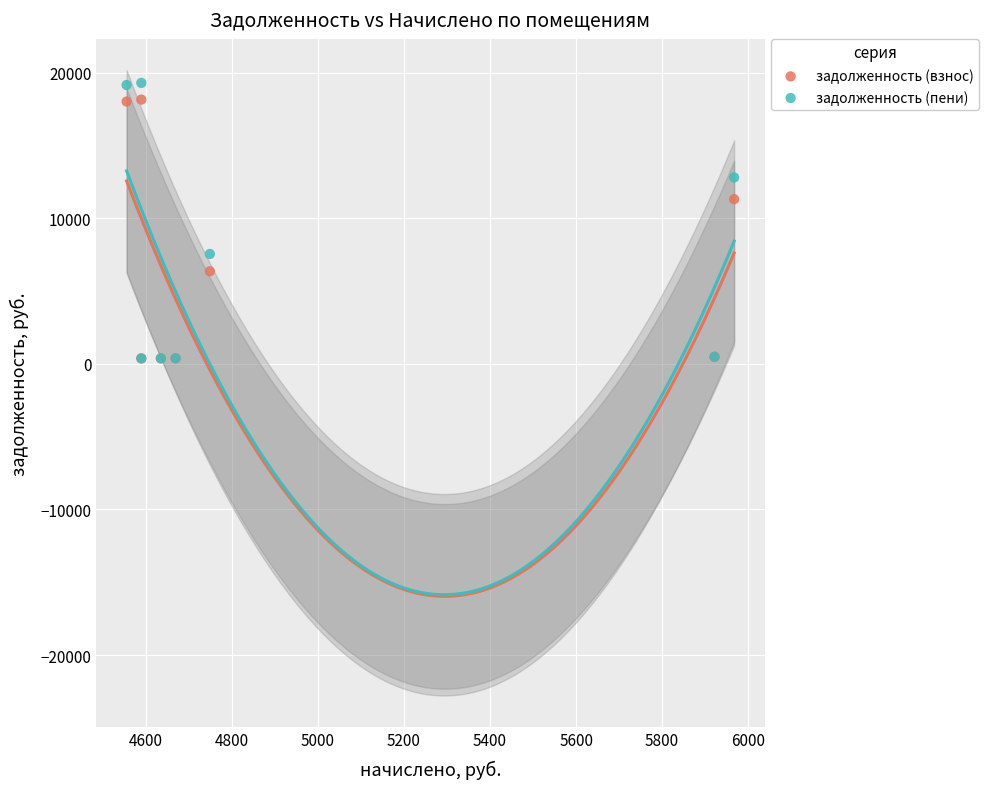

In the задолженность (пени) series, what Y value is closest to 9848?

7558.4